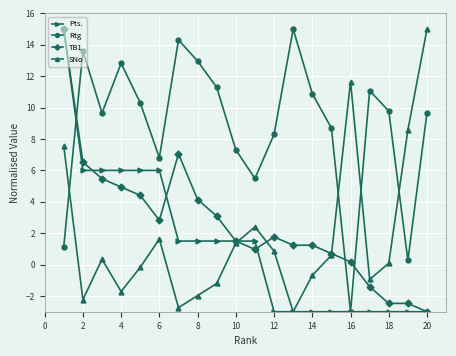

Reading left to right, extract all data points from this chart.

Pts.: 15.0	6.0	6.0	6.0	6.0	6.0	1.5	1.5	1.5	1.5	1.5	-3.0	-3.0	-3.0	-3.0	-3.0	-3.0	-3.0	-3.0	-3.0
Rtg: 1.1	13.6	9.7	12.8	10.3	6.8	14.3	13.0	11.3	7.3	5.5	8.3	15.0	10.9	8.7	-3.0	11.1	9.8	0.3	9.7
TB1: 15.0	6.5	5.5	4.9	4.4	2.8	7.1	4.1	3.1	1.5	1.0	1.8	1.2	1.2	0.7	0.2	-1.4	-2.5	-2.5	-3.0
SNo: 7.5	-2.2	0.3	-1.7	-0.2	1.6	-2.7	-2.0	-1.2	1.4	2.4	0.9	-3.0	-0.7	0.6	11.7	-0.9	0.1	8.6	15.0